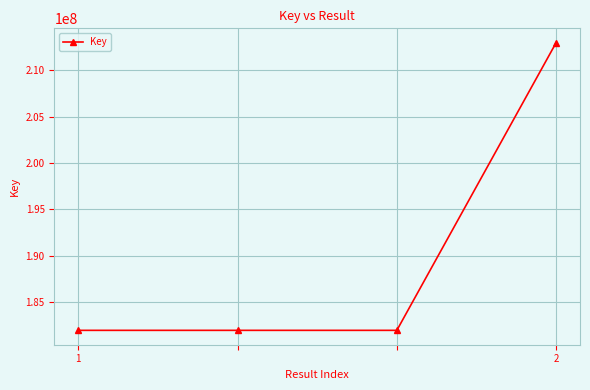

Reading right to left, transcribe all the data shown in this chart.

212988111	181942885	181942885	181942885